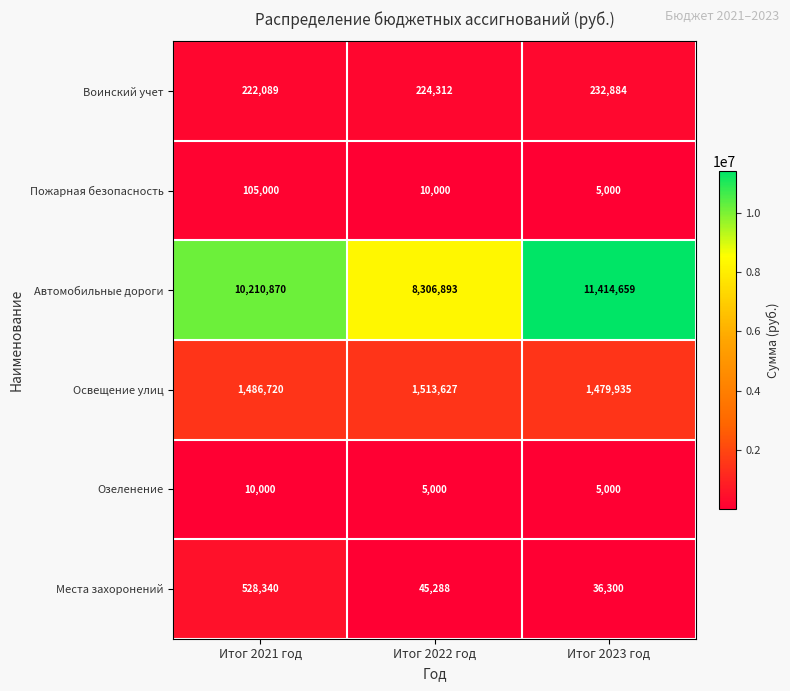

Which series has the widest spread of values?

Автомобильные дороги